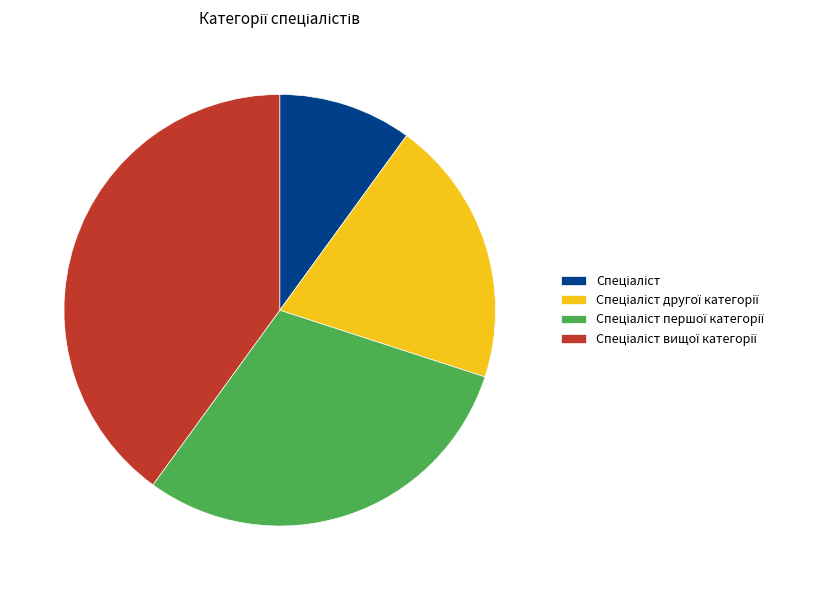

Does any single category account for the majority?

No